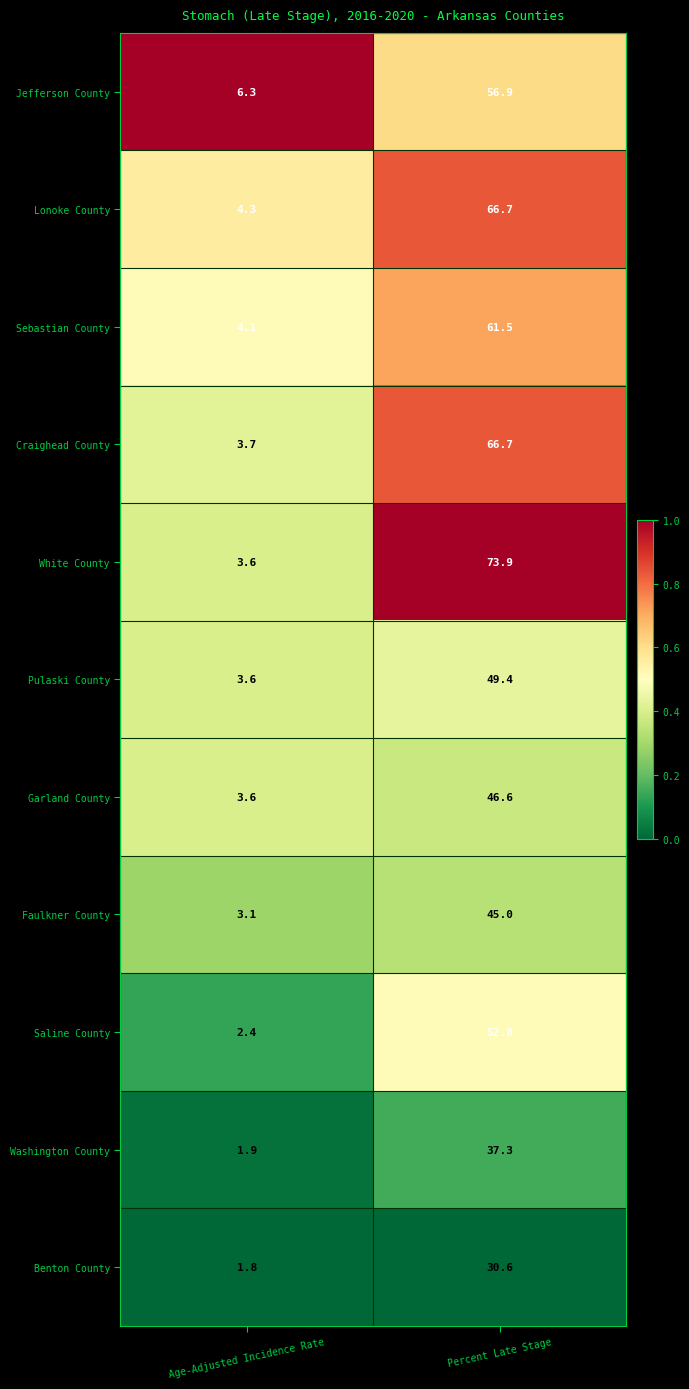

What is the total value across all series at Age-Adjusted Incidence Rate?

38.4